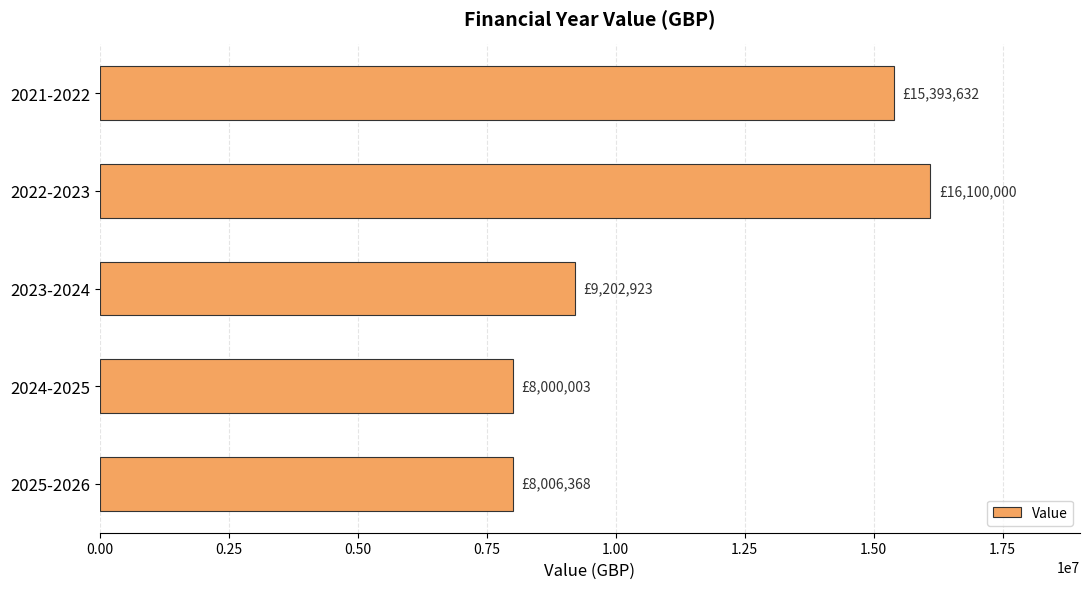

What is the average value?

11340585